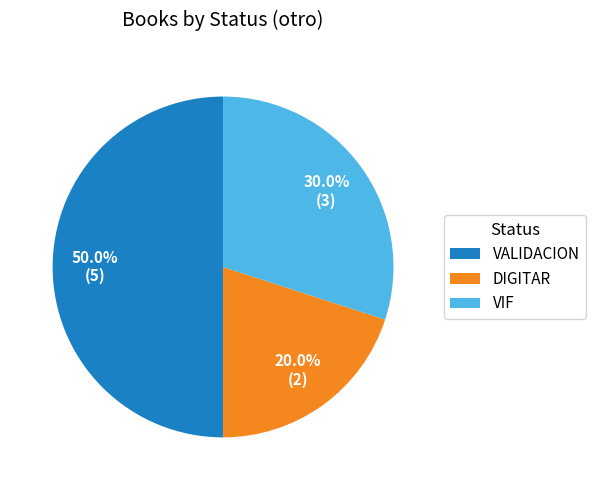

Does DIGITAR represent more than half of the total?

No